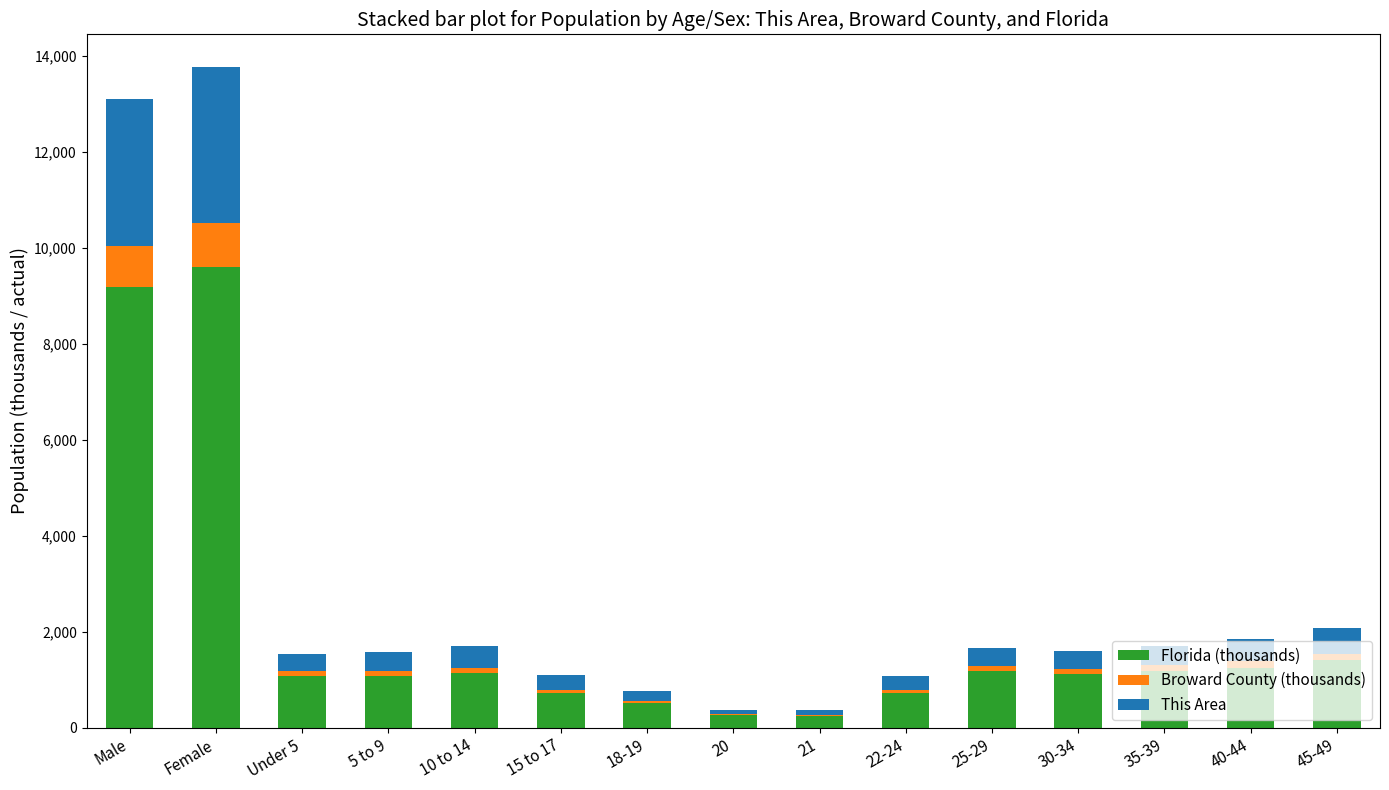

Read the Florida (thousands) value at 45-49.

1401.2